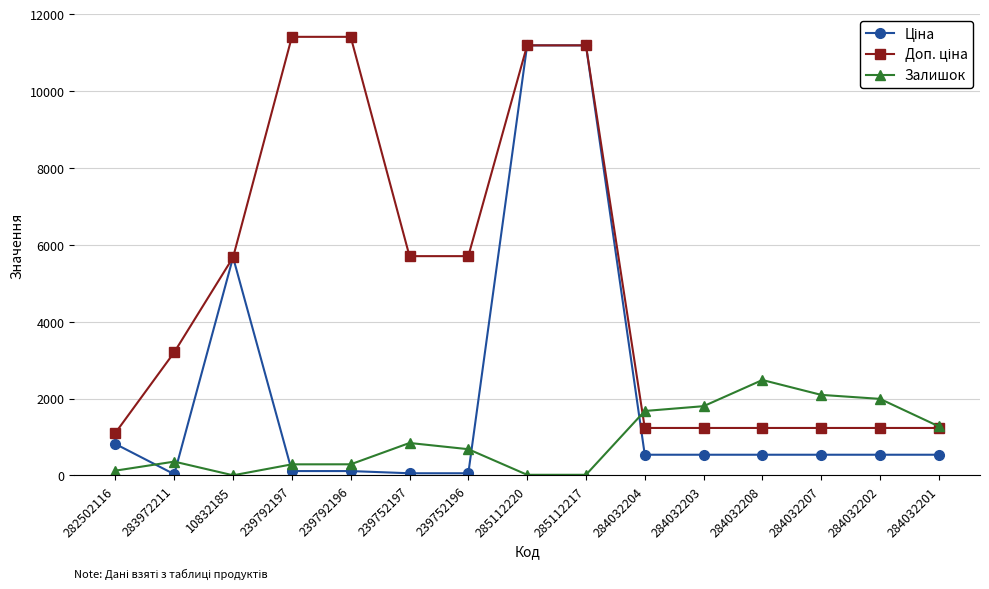

At how many categories does at least one series exceed 2745?

8